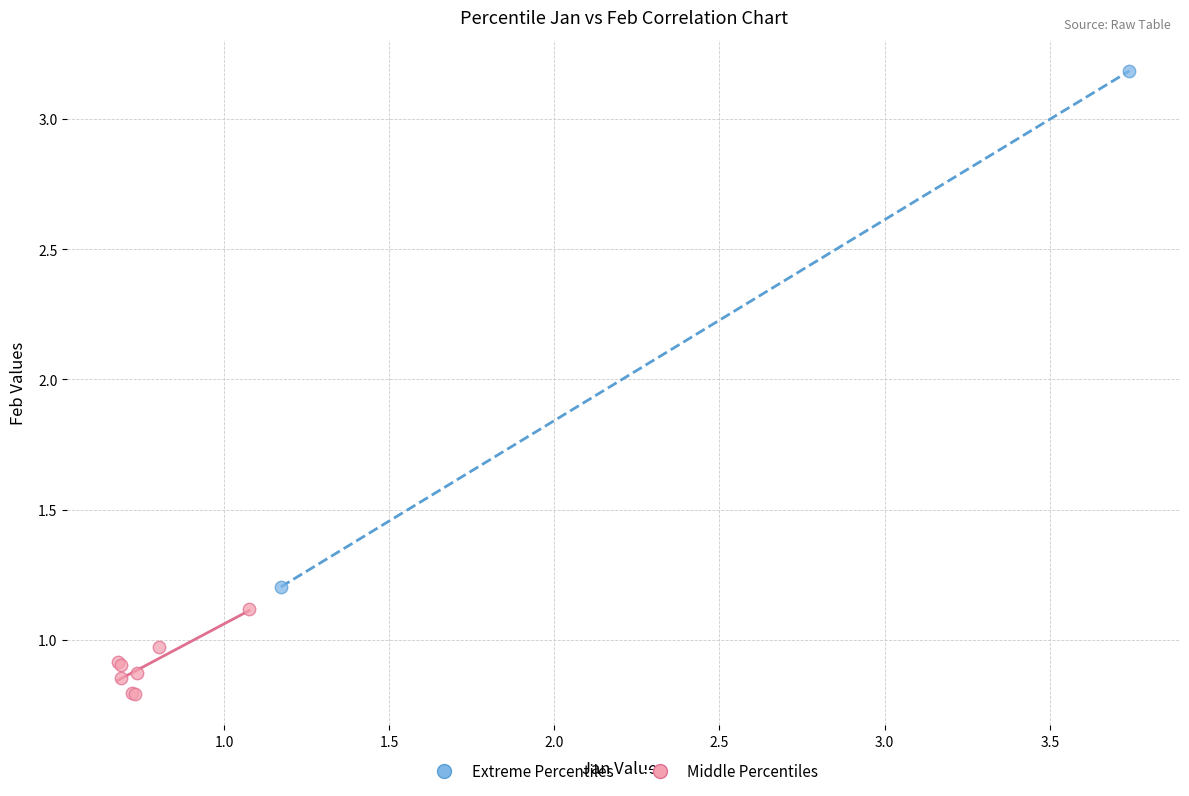

What are all the series names shown in the legend?

Extreme Percentiles, Middle Percentiles